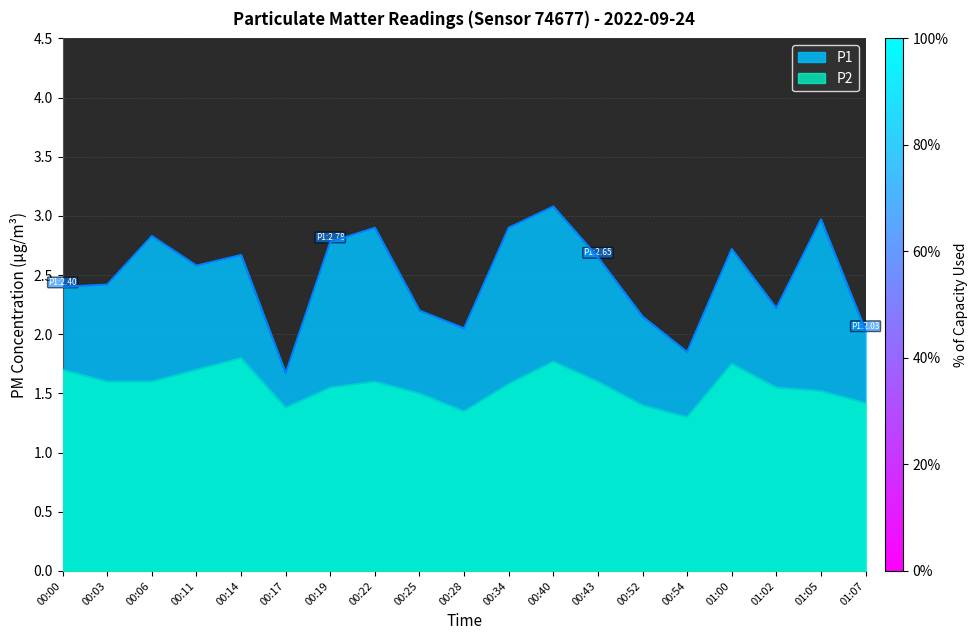

True or false: P2 has a value of 1.6 at 00:34.

True